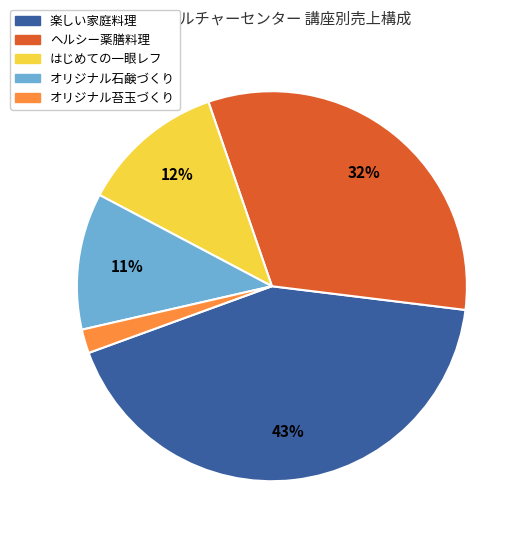

What percentage is the 楽しい家庭料理 slice, to the nearest percent?

43%